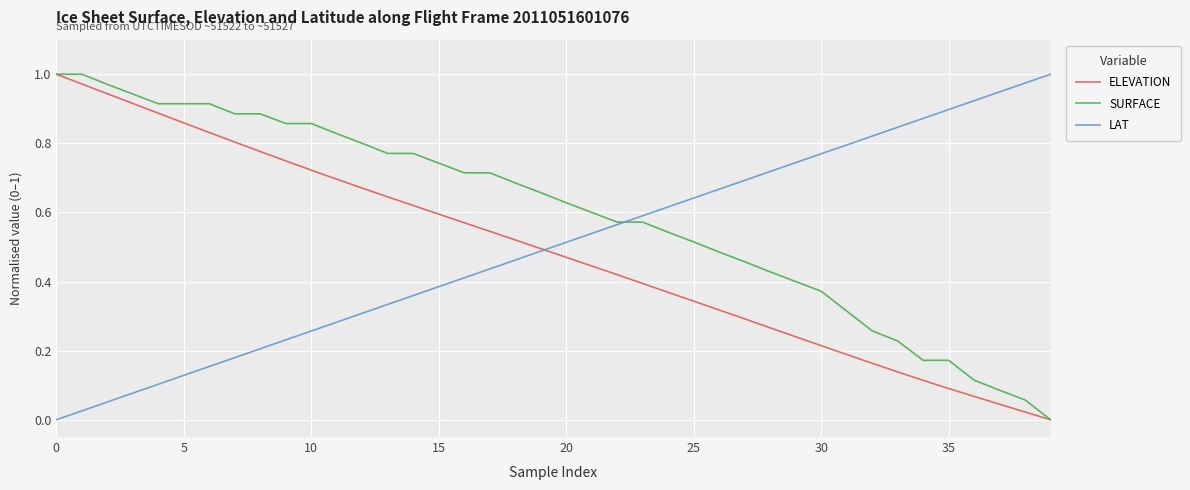

How many lines are shown in the chart?

3